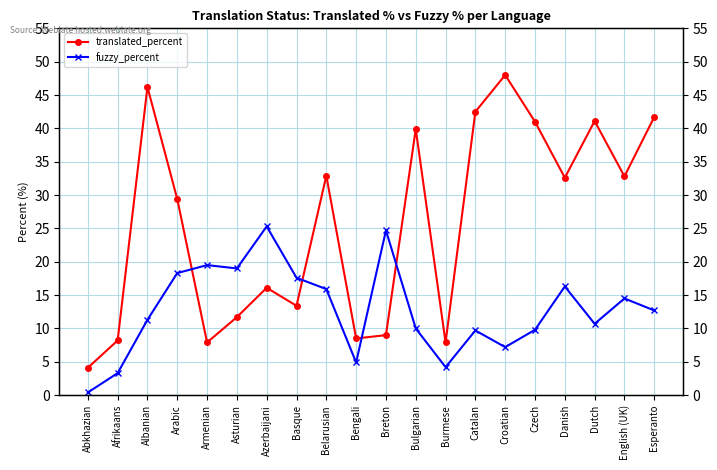

What value does the fuzzy_percent series have at Belarusian?

15.9